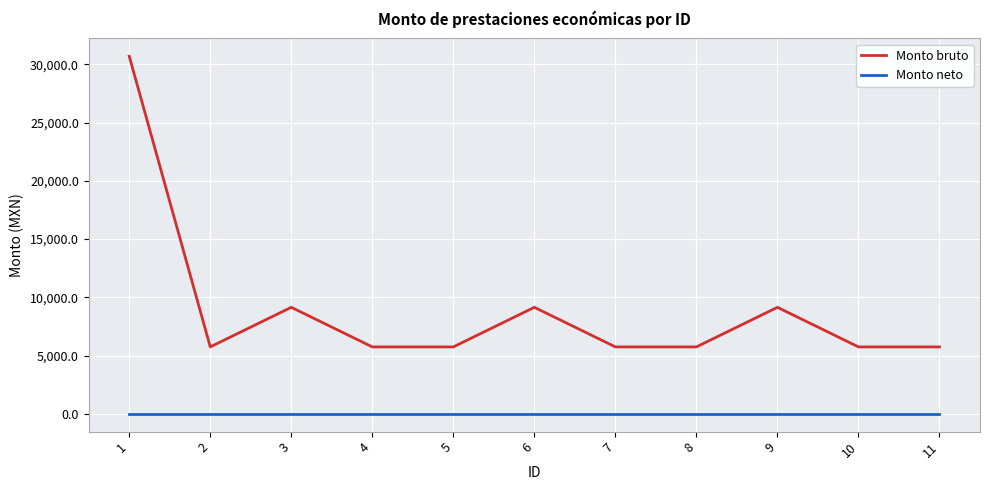

True or false: Monto bruto has a value of 10090.9 at 1.

False